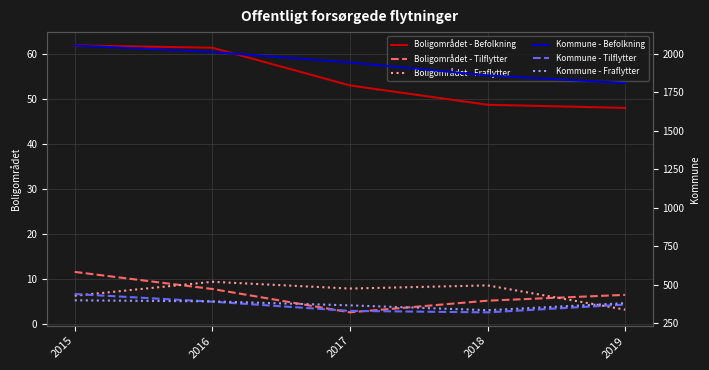

Is it true that Kommune - Fraflytter equals 564.1 at 2017?

False